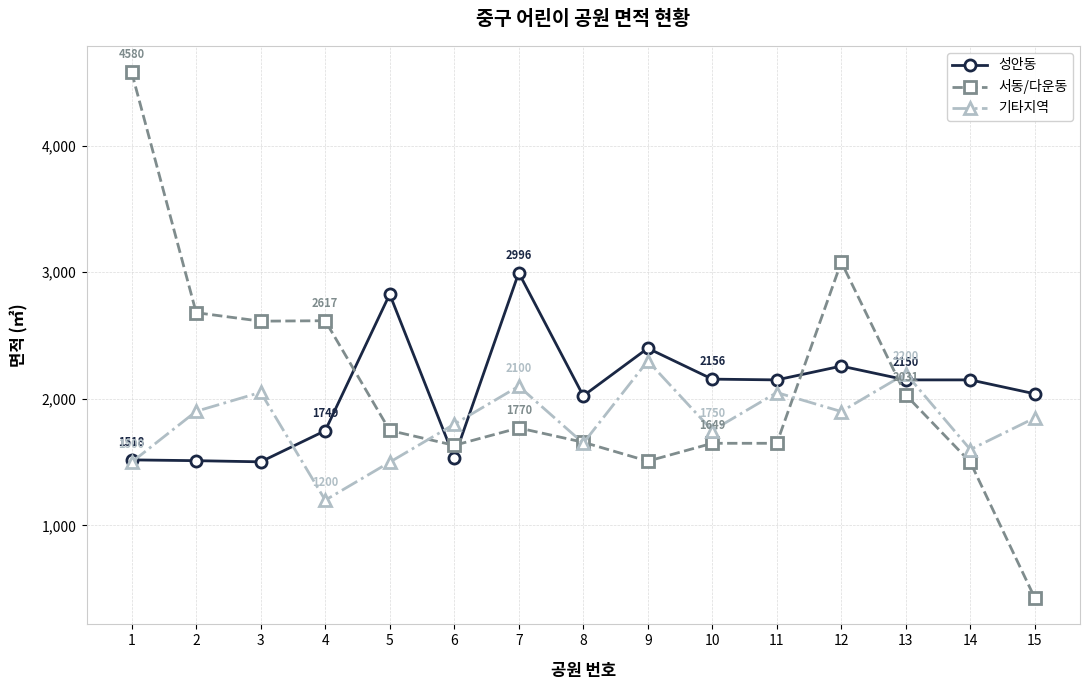

Which series changed the most between 10 and 13?

기타지역